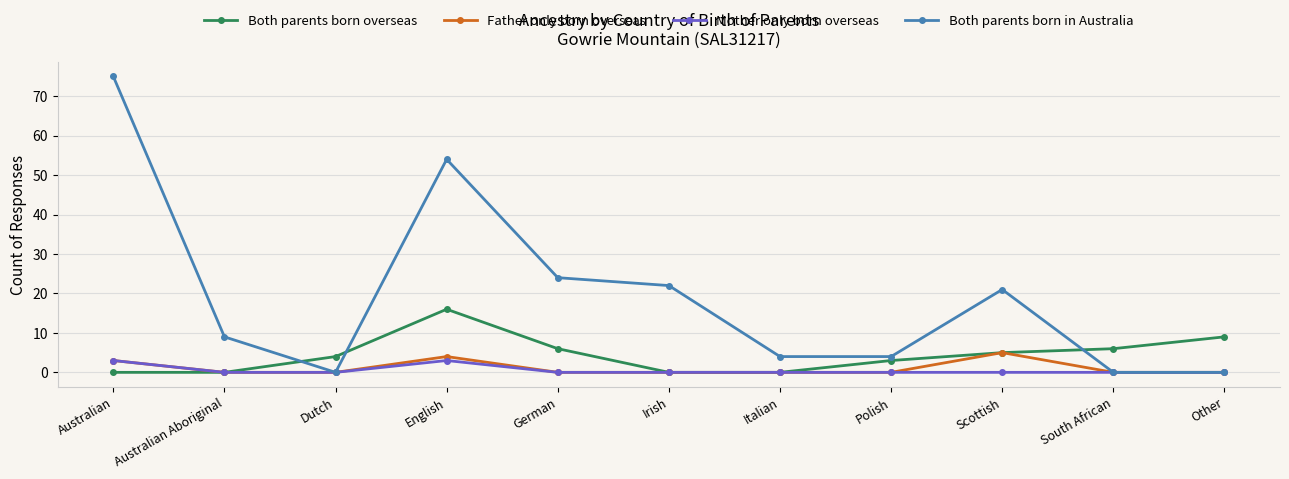

What are all the series names shown in the legend?

Both parents born overseas, Father only born overseas, Mother only born overseas, Both parents born in Australia